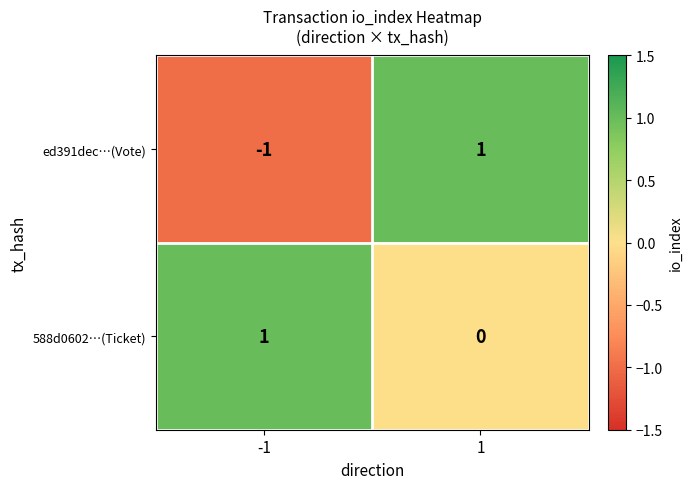

At -1, list the series in order from largest to smallest.

588d0602…(Ticket), ed391dec…(Vote)